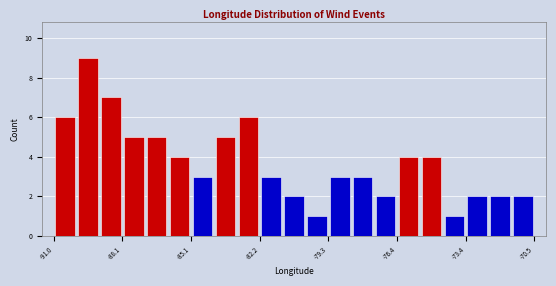

Around what value on the x-axis is the tallest bar? Give the approximate position of its centre, as read against the axis.

-89.5